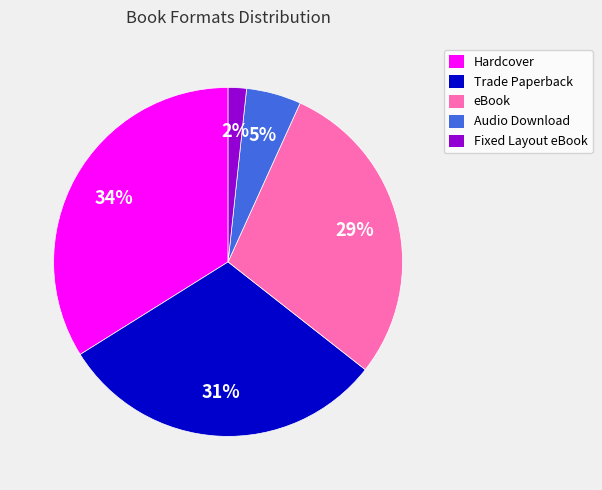

Rank the categories by value from lowest to highest.

Fixed Layout eBook, Audio Download, eBook, Trade Paperback, Hardcover